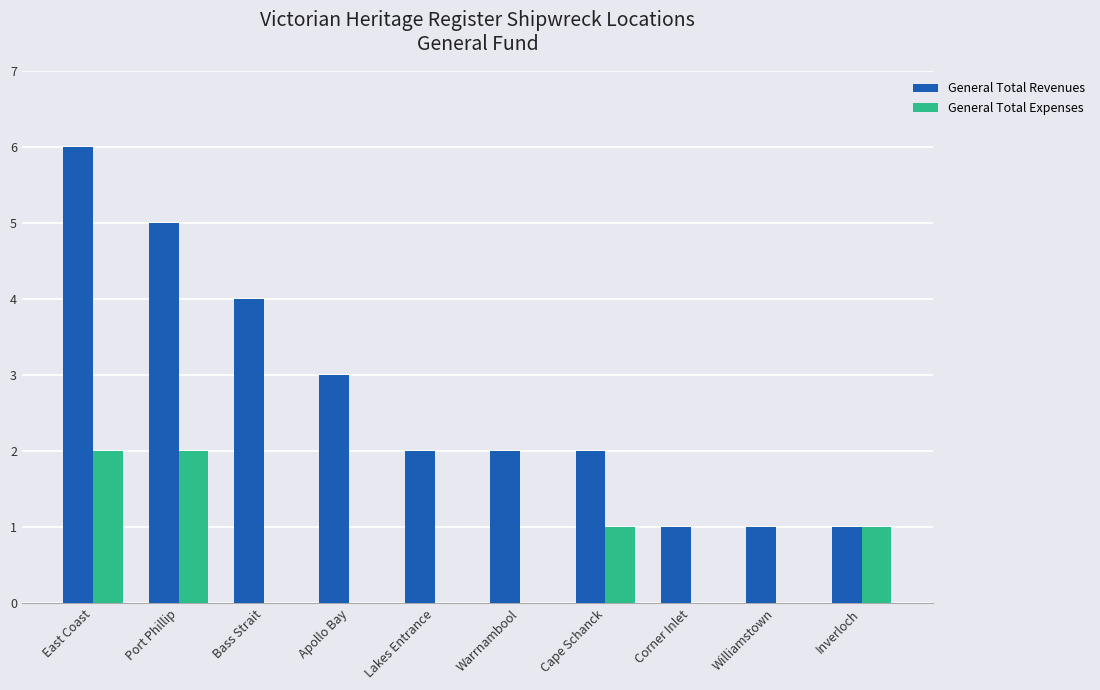

Reading right to left, list all the values displayed in this chart.

General Total Revenues: Inverloch=1	Williamstown=1	Corner Inlet=1	Cape Schanck=2	Warrnambool=2	Lakes Entrance=2	Apollo Bay=3	Bass Strait=4	Port Phillip=5	East Coast=6
General Total Expenses: Inverloch=1	Williamstown=0	Corner Inlet=0	Cape Schanck=1	Warrnambool=0	Lakes Entrance=0	Apollo Bay=0	Bass Strait=0	Port Phillip=2	East Coast=2